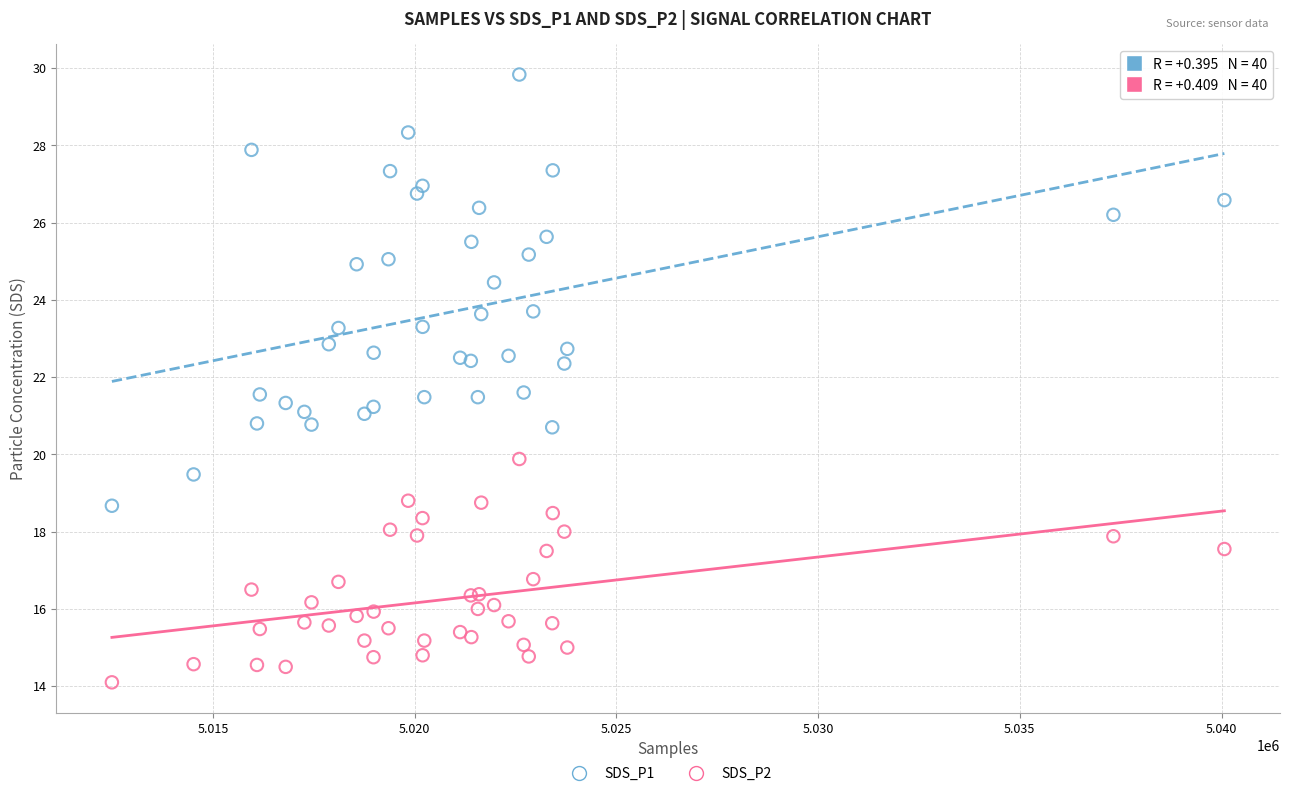

What is the X range (max minus min) for the scatter plot?

27579.0